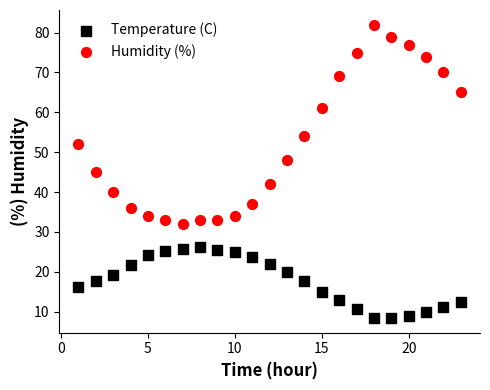

Across all data points, what is the range of Y values (max minus min)?

73.6